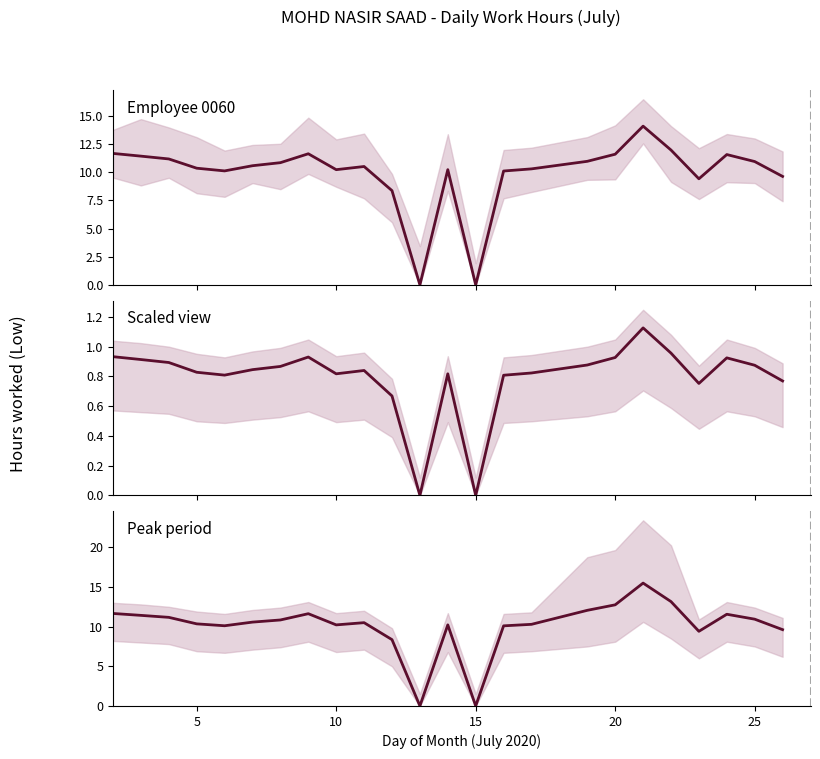

Is the value of Peak hours at 12 greater than the value of Scaled hours at 5?

Yes